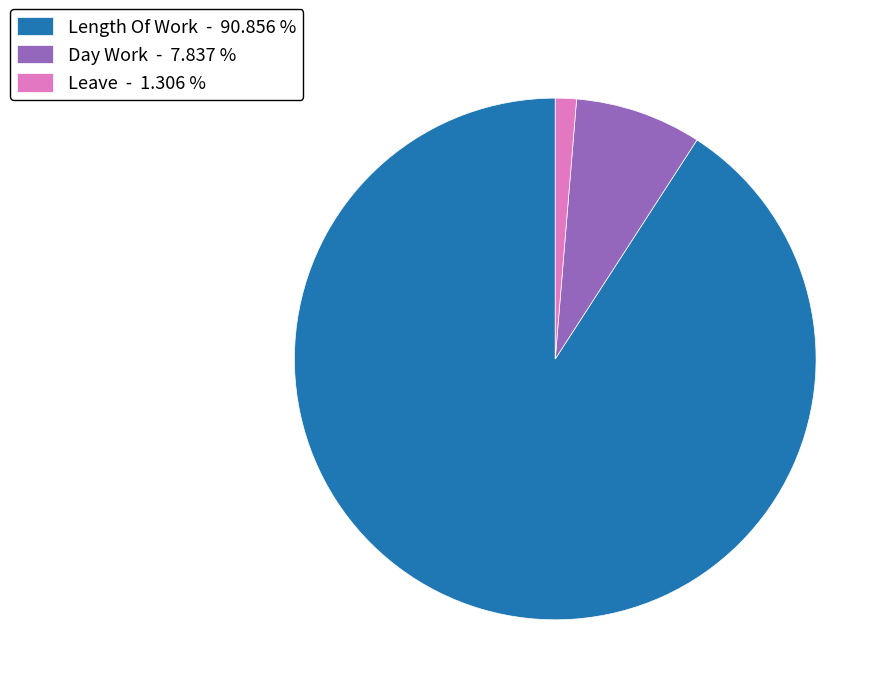

Is the sum of Leave - 1.306 % and Length Of Work - 90.856 % greater than half?

Yes